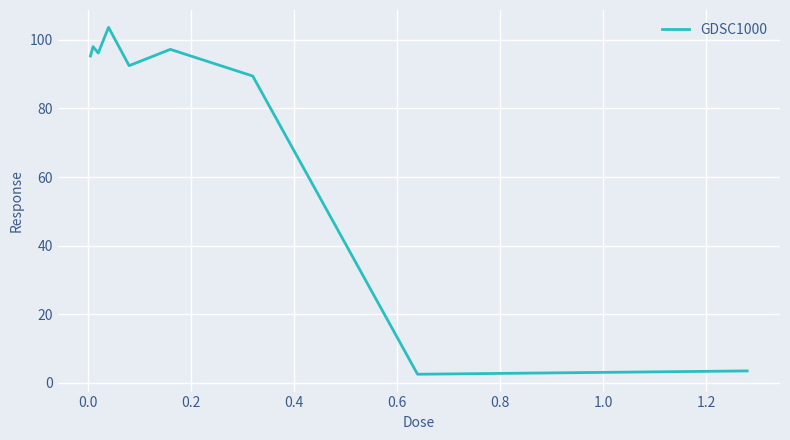

What is the greatest value displayed?

103.7